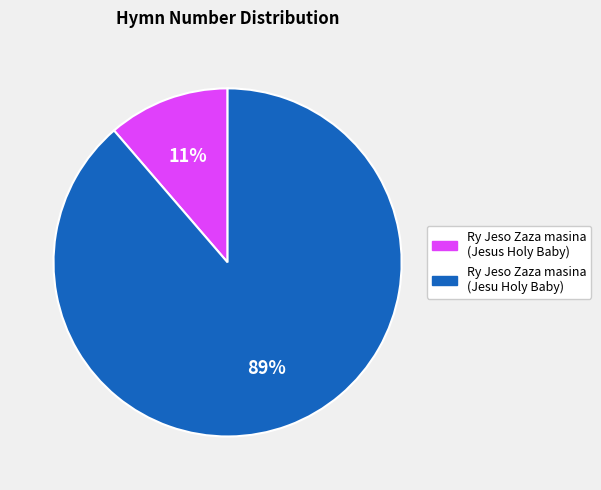

Count the number of slices in the pie.

2